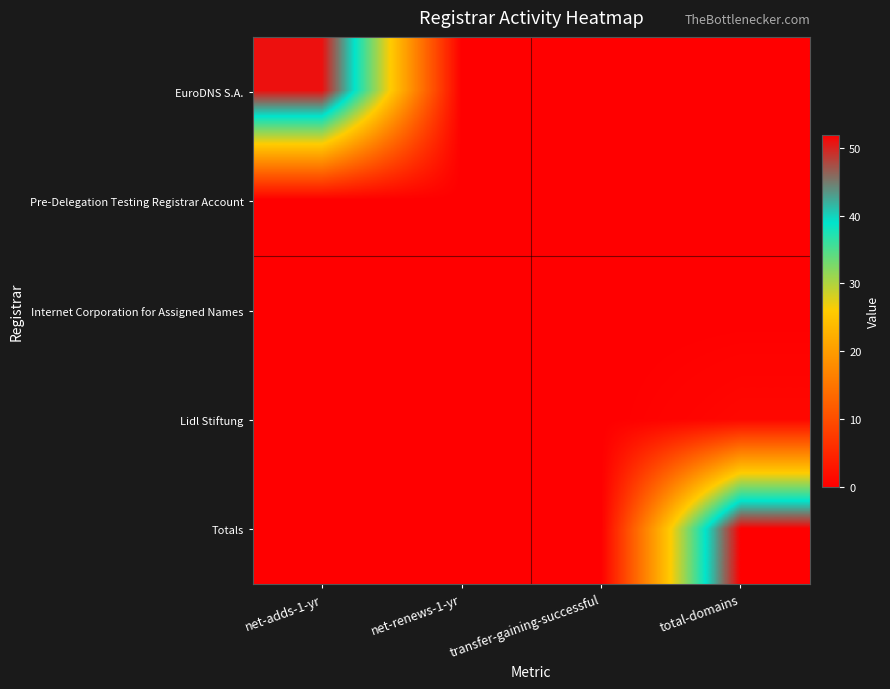

Reading left to right, list all the values displayed in this chart.

EuroDNS S.A.: net-adds-1-yr=51	net-renews-1-yr=0	transfer-gaining-successful=0	total-domains=0
Pre-Delegation Testing Registrar Account: net-adds-1-yr=0	net-renews-1-yr=0	transfer-gaining-successful=0	total-domains=0
Internet Corporation for Assigned Names: net-adds-1-yr=0	net-renews-1-yr=0	transfer-gaining-successful=0	total-domains=0
Lidl Stiftung: net-adds-1-yr=0	net-renews-1-yr=0	transfer-gaining-successful=0	total-domains=1
Totals: net-adds-1-yr=0	net-renews-1-yr=0	transfer-gaining-successful=0	total-domains=52